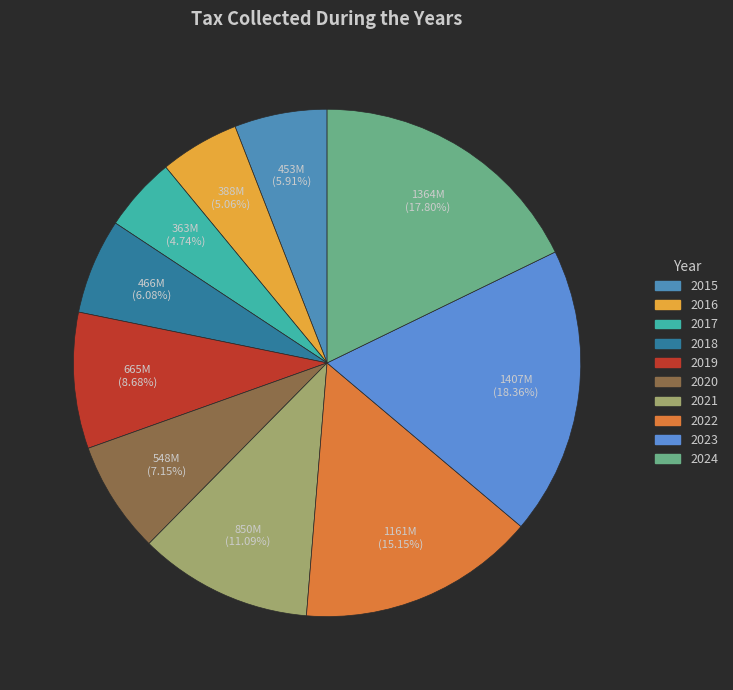

Does 2021 represent more than half of the total?

No